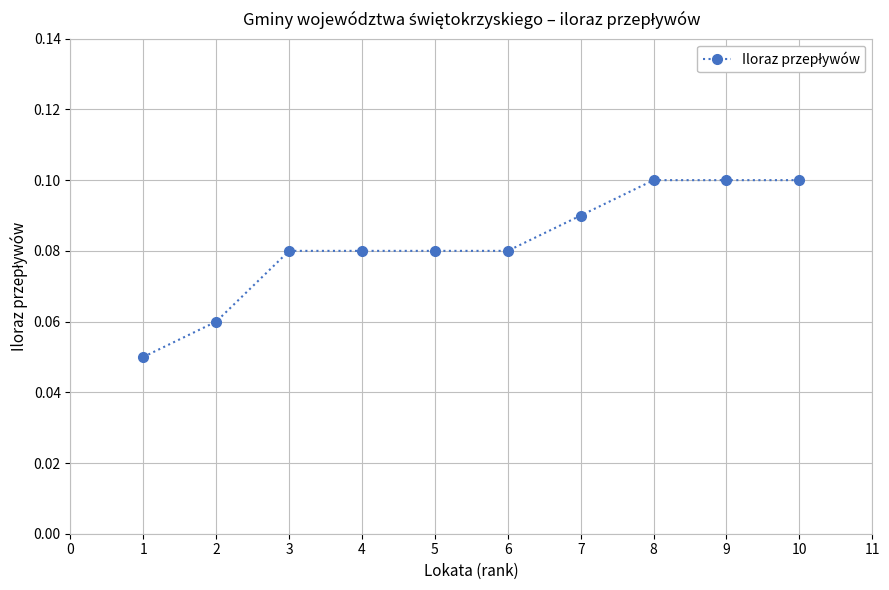

What is the sum of all values?

0.8